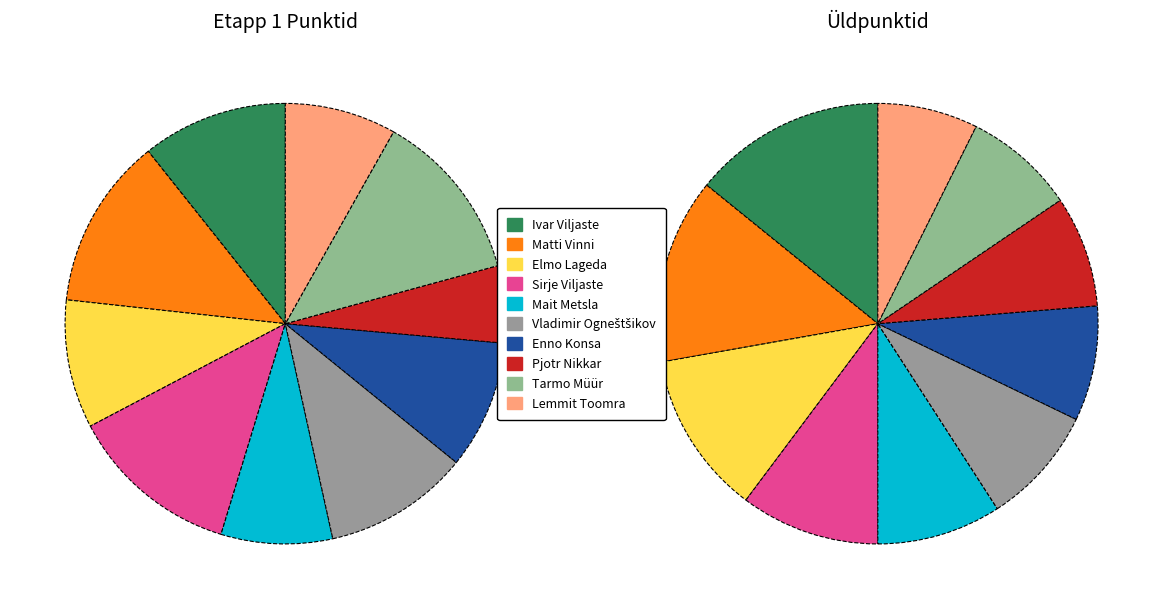

Does Mait Metsla represent more than half of the total?

No